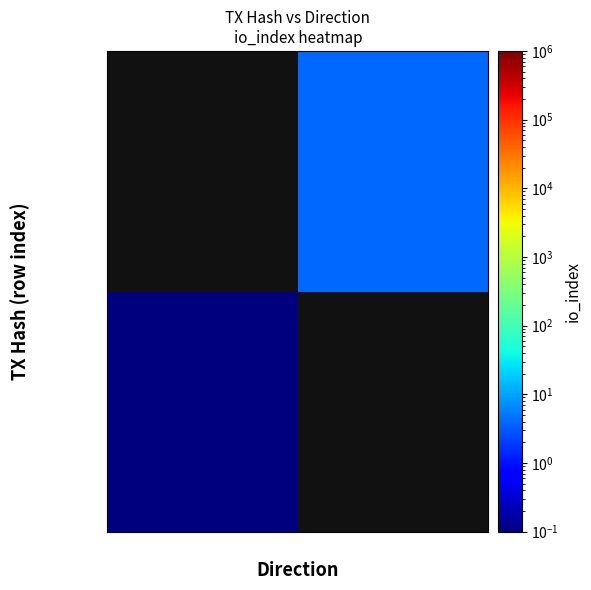

Which series has the widest spread of values?

419d2d52…